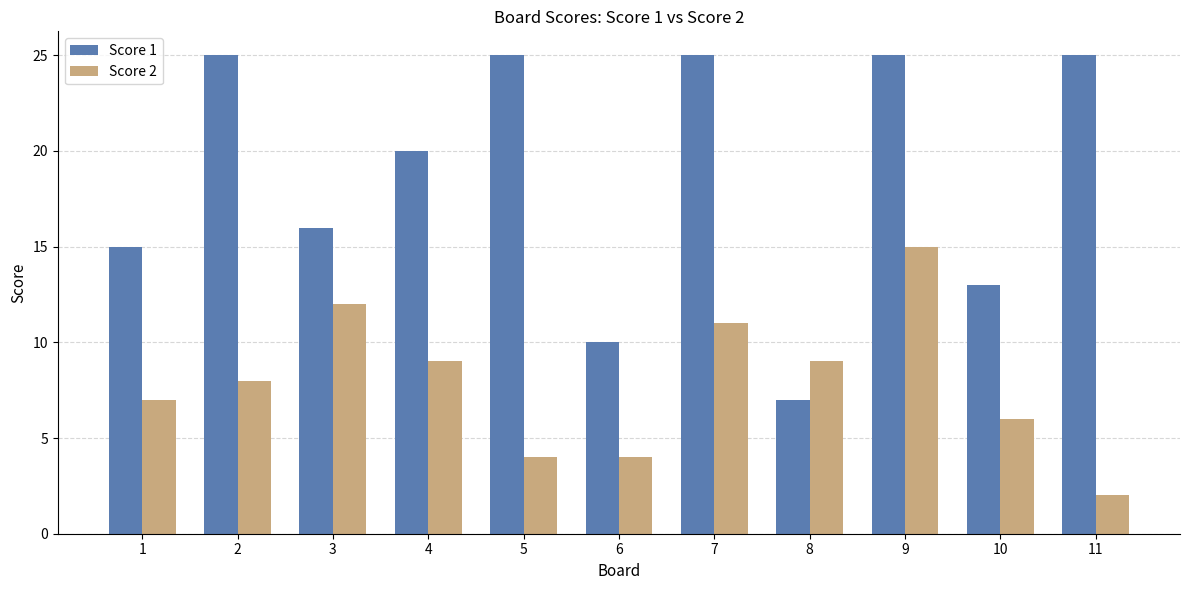

Rank the series by their average value, from highest to lowest.

Score 1, Score 2